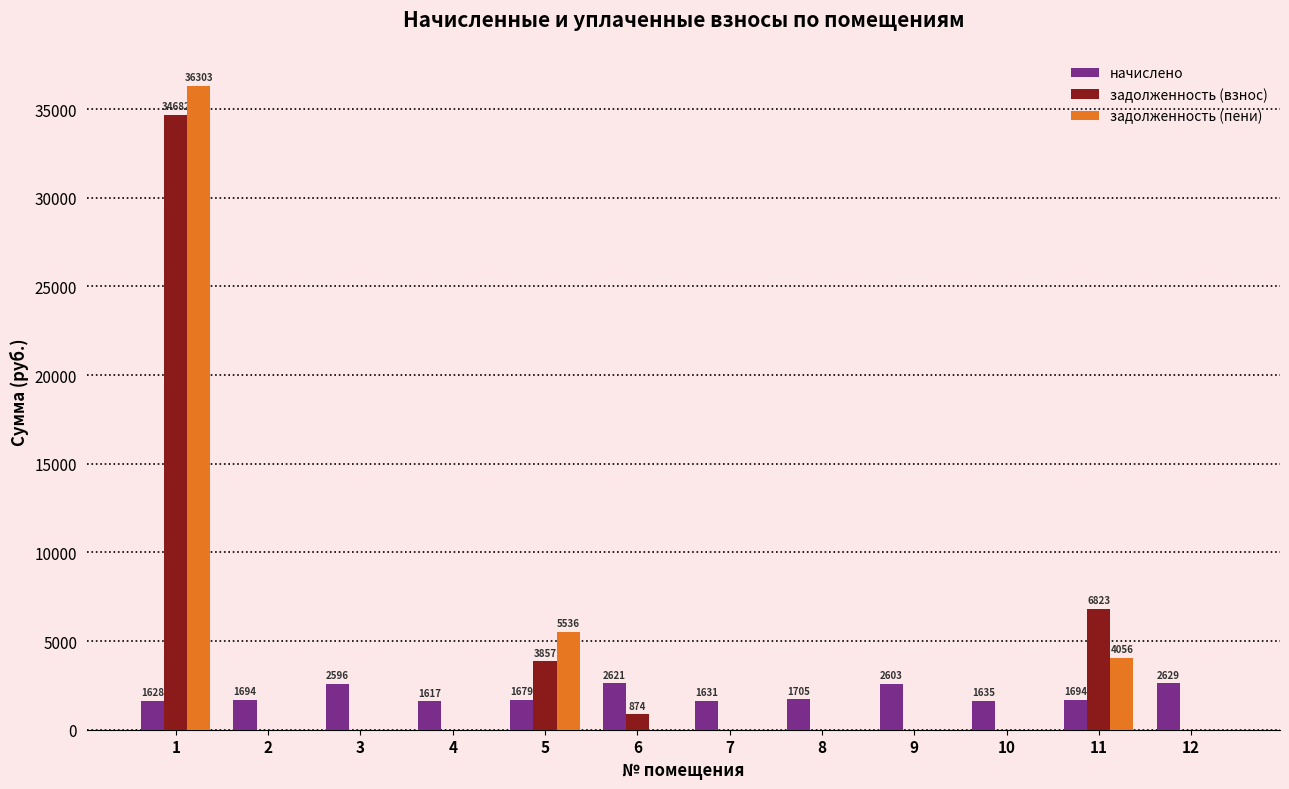

The value of задолженность (взнос) at 2 is 10588.8. True or false?

False